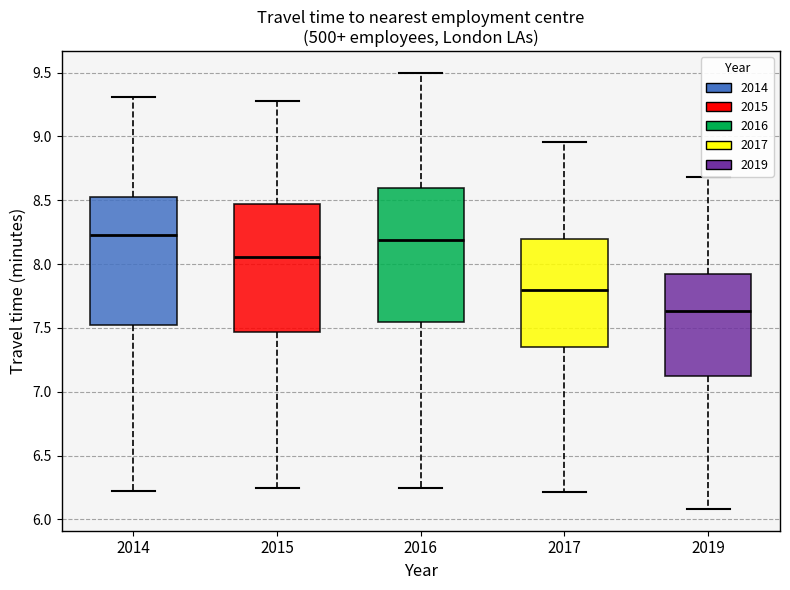

Reading left to right, transcribe this box plot: for each box, give where its median line is, the range the box spans, and where its two whiskers end, as read against the y-axis. The values are not printed on the chart, so give them approximately, as read against the axis.

2014: median 8.25, box 7.55 to 8.50, whiskers 6.25 to 9.30
2015: median 8.05, box 7.45 to 8.45, whiskers 6.25 to 9.30
2016: median 8.20, box 7.55 to 8.60, whiskers 6.25 to 9.50
2017: median 7.80, box 7.35 to 8.20, whiskers 6.20 to 8.95
2019: median 7.65, box 7.10 to 7.90, whiskers 6.10 to 8.70